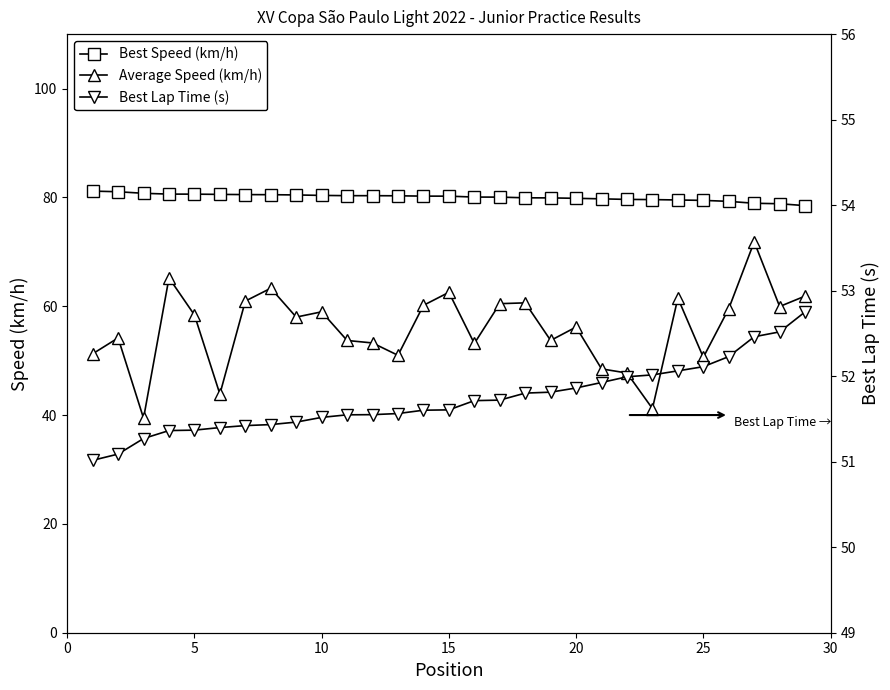

What is the value of the Best Speed (km/h) point at the 14th from the left?

80.2